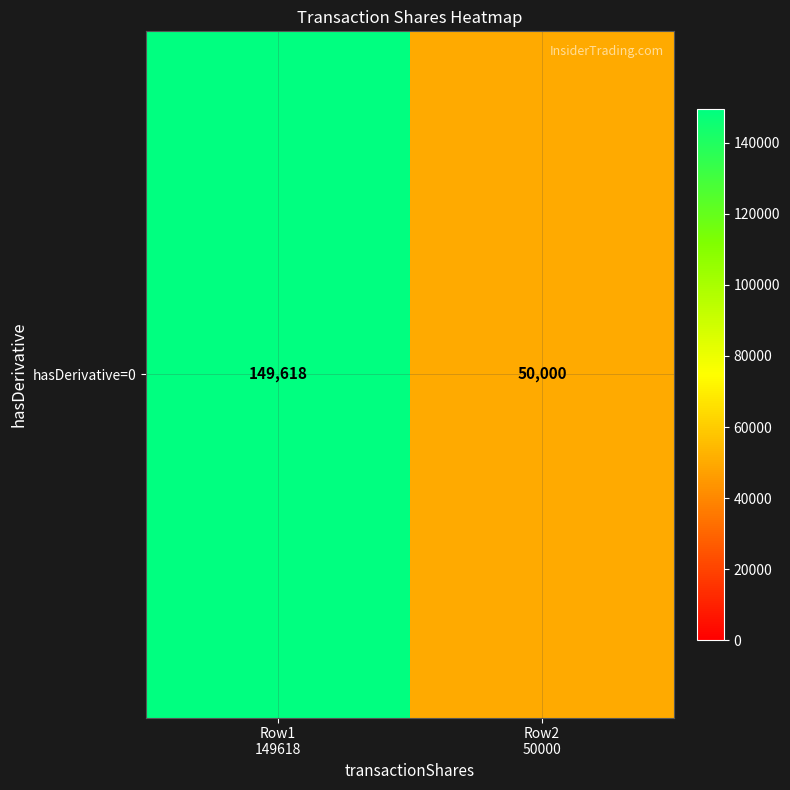

Reading left to right, what are all the values shown in this chart?

149618	50000